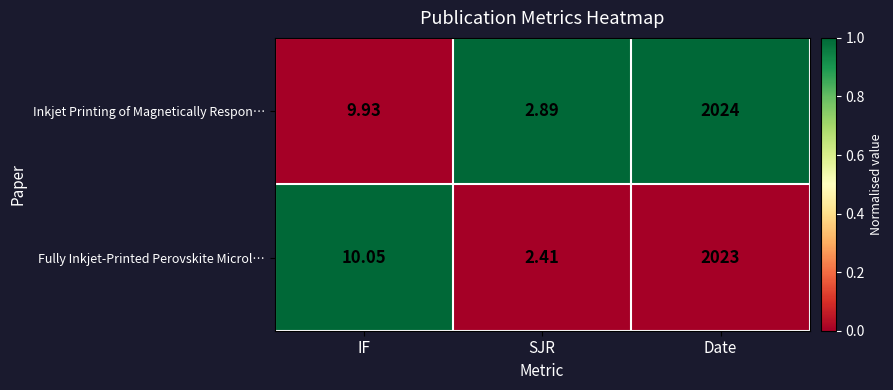

Which category has the highest value across all series?

Date